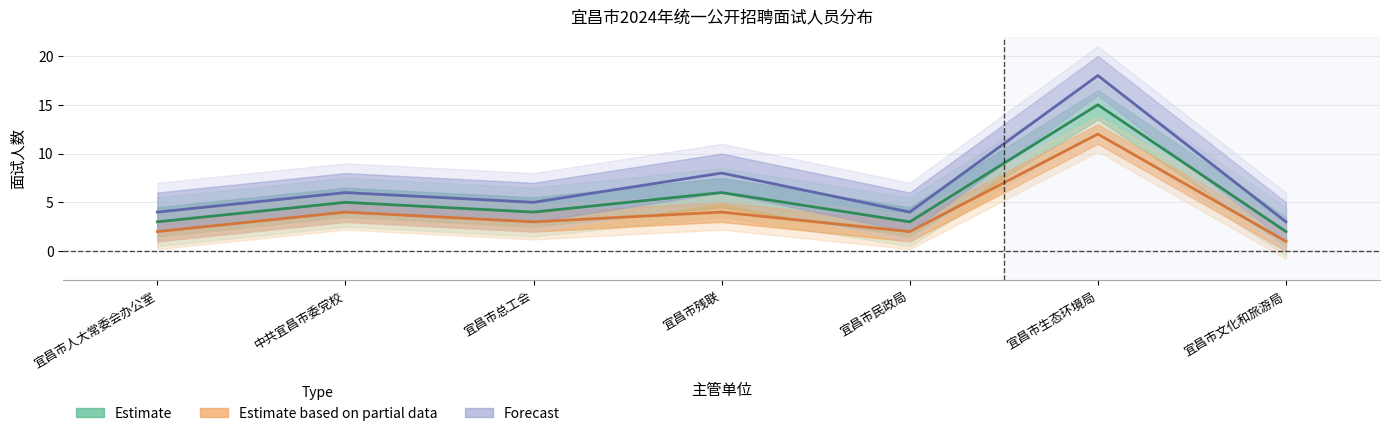

The Estimate series shows 3 at 宜昌市文化和旅游局. True or false?

False